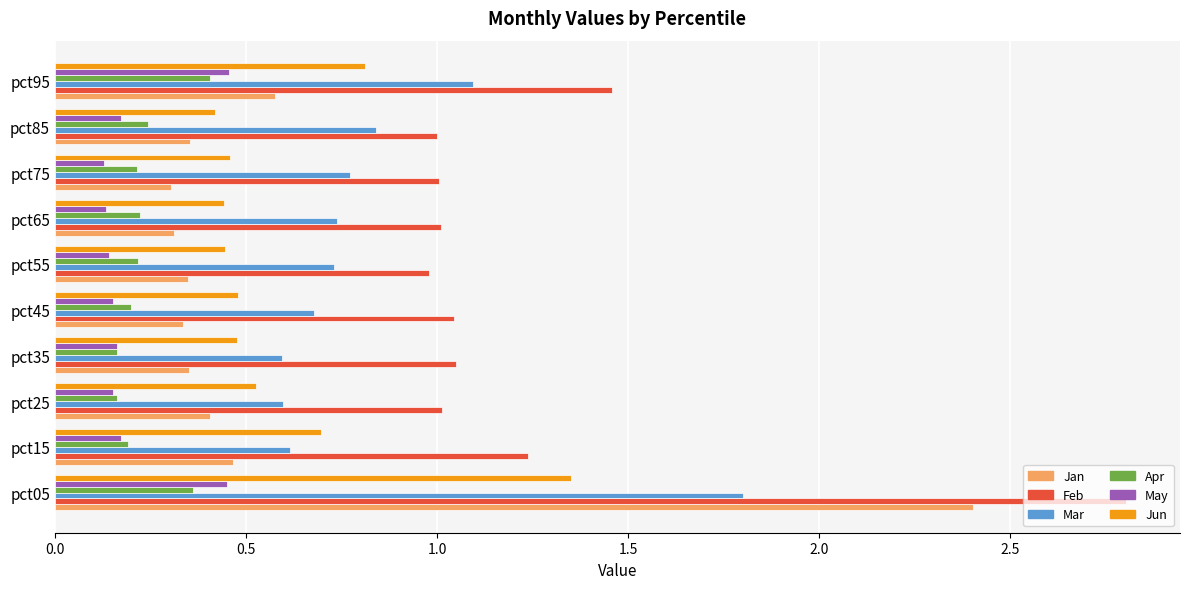

The value of Apr at pct15 is 0.2. True or false?

True